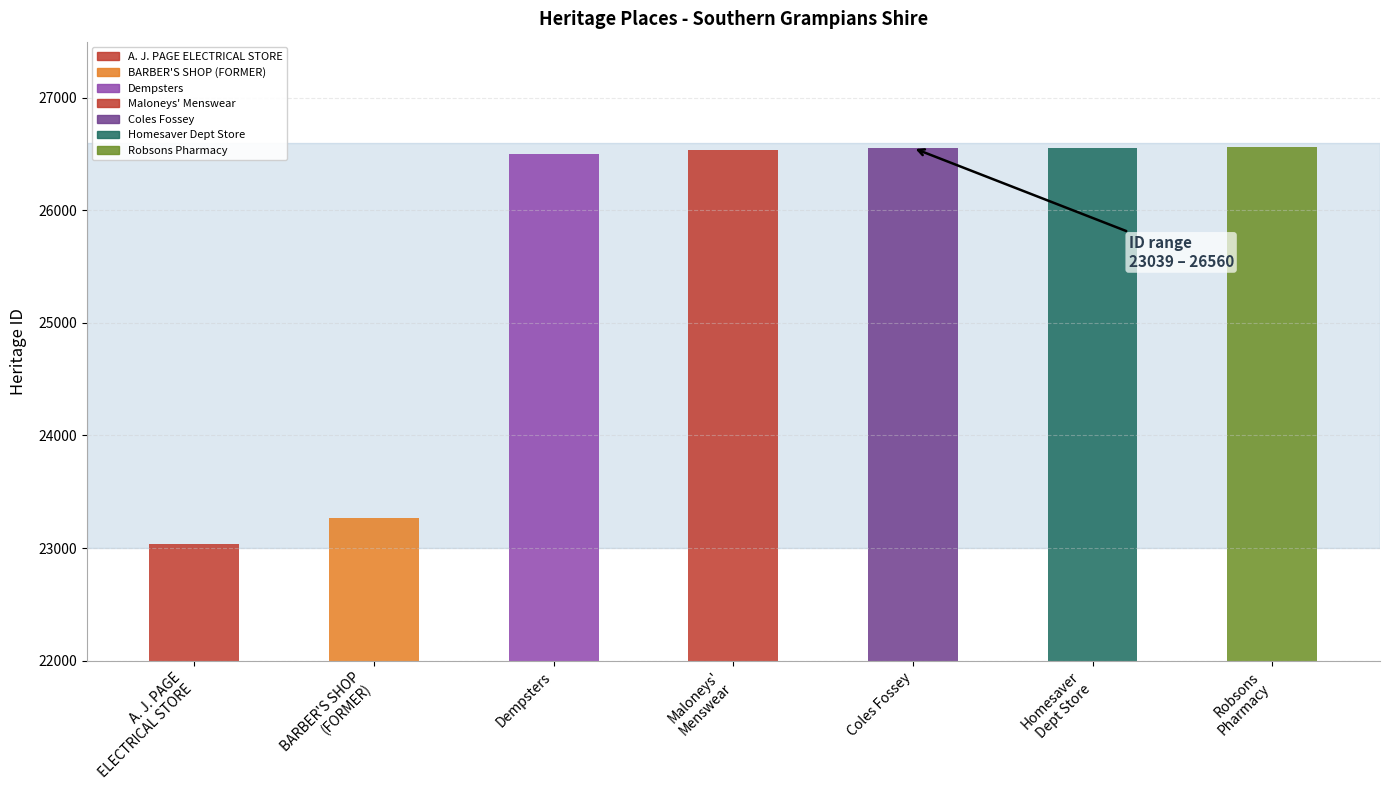

At which label does the data first exceed 26533?

Coles Fossey